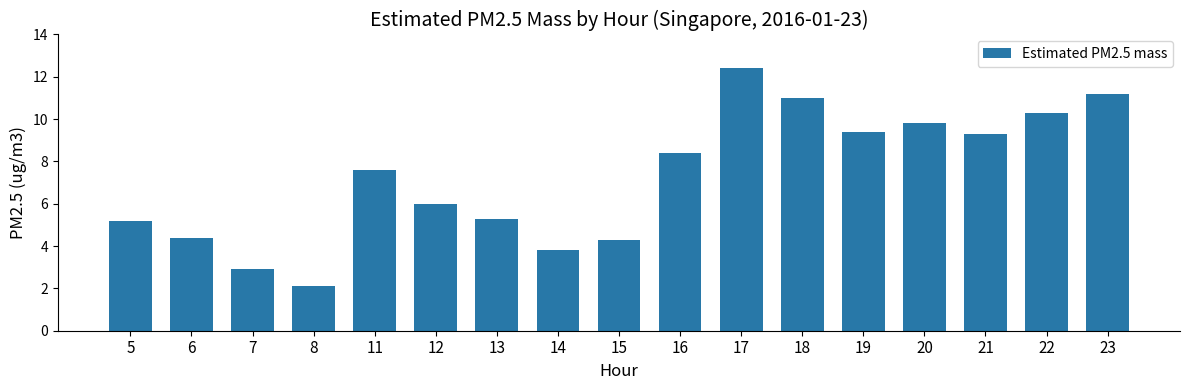

Is it true that the value at 16 is 2.8?

False